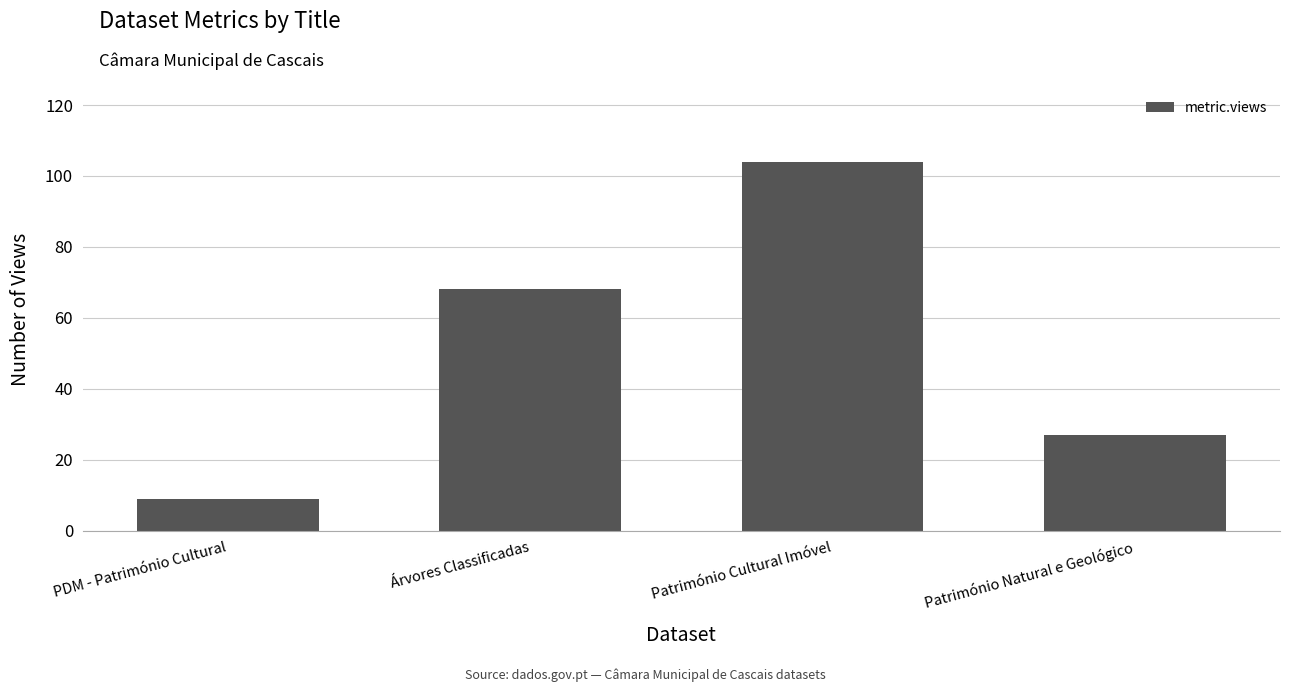

Reading right to left, transcribe all the data shown in this chart.

Património Natural e Geológico=27	Património Cultural Imóvel=104	Árvores Classificadas=68	PDM - Património Cultural=9